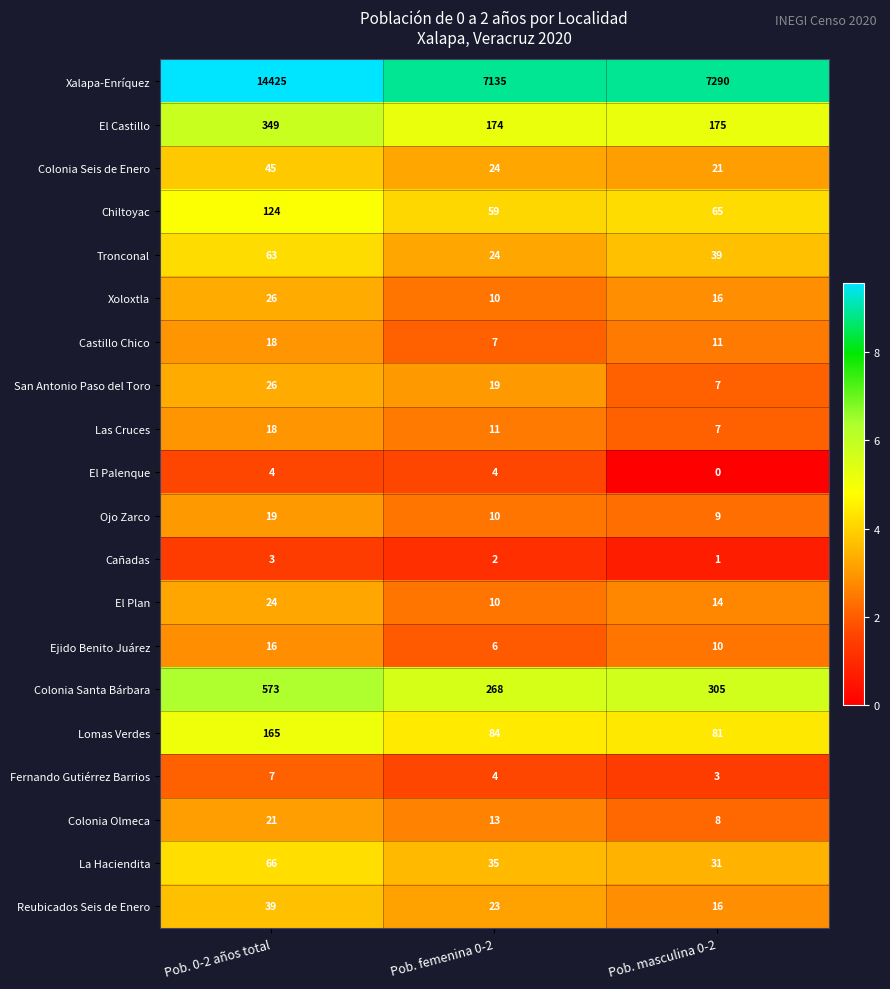

Between Pob. 0-2 años total and Pob. femenina 0-2, which series saw the biggest shift?

Xalapa-Enríquez